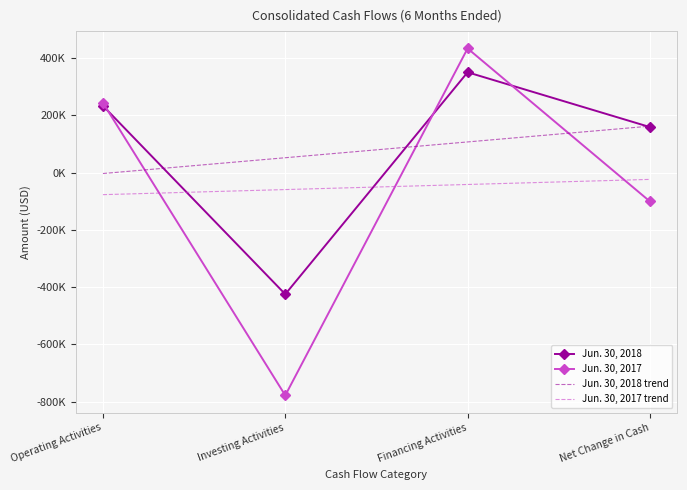

At which category is the sum across all series the highest?

Financing Activities